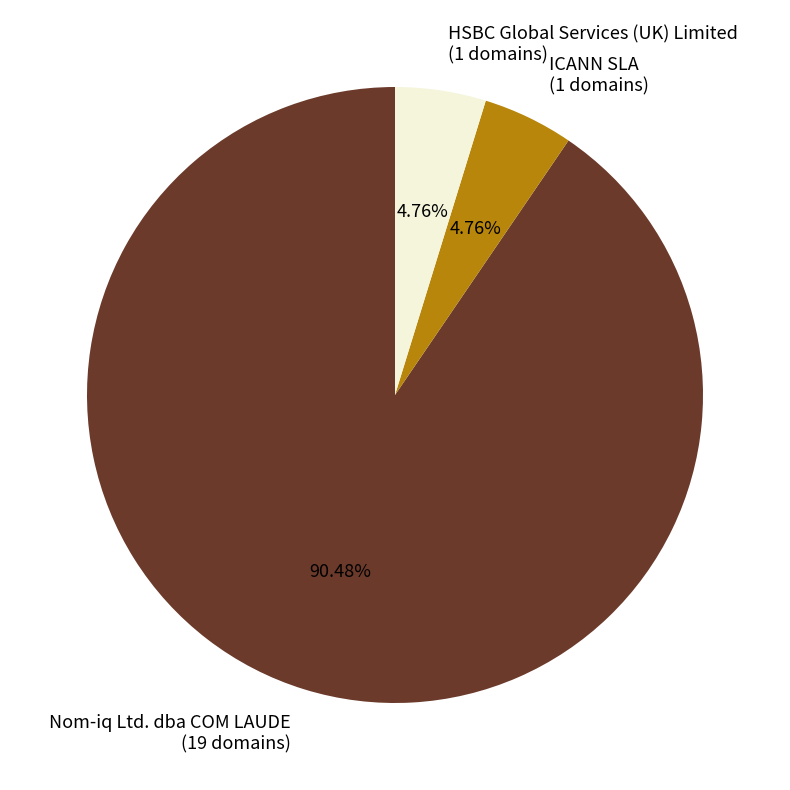

How many segments does this pie chart have?

3